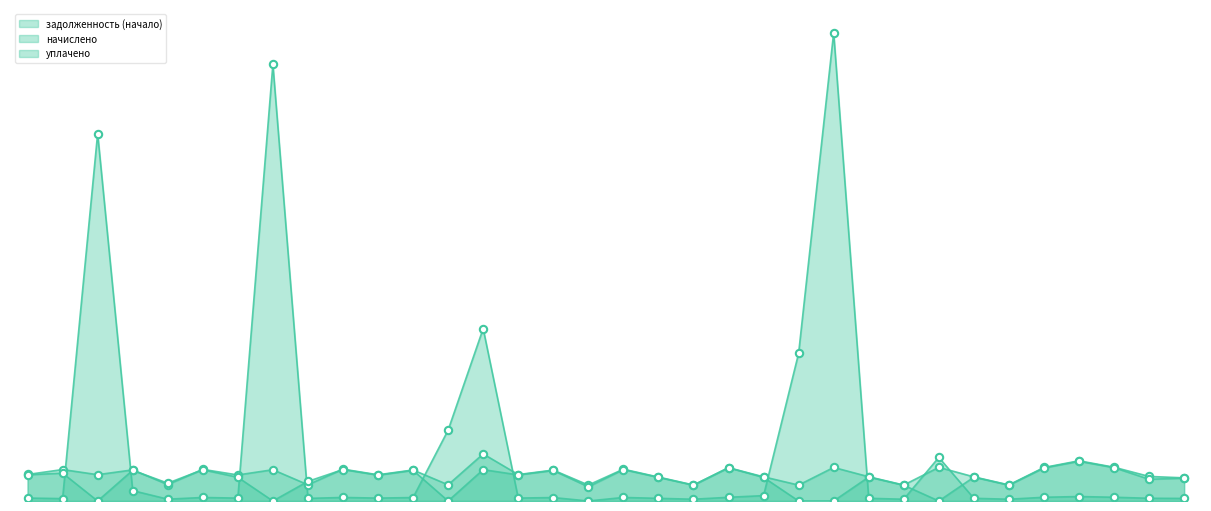

At how many categories does at least one series exceed 25582?

3